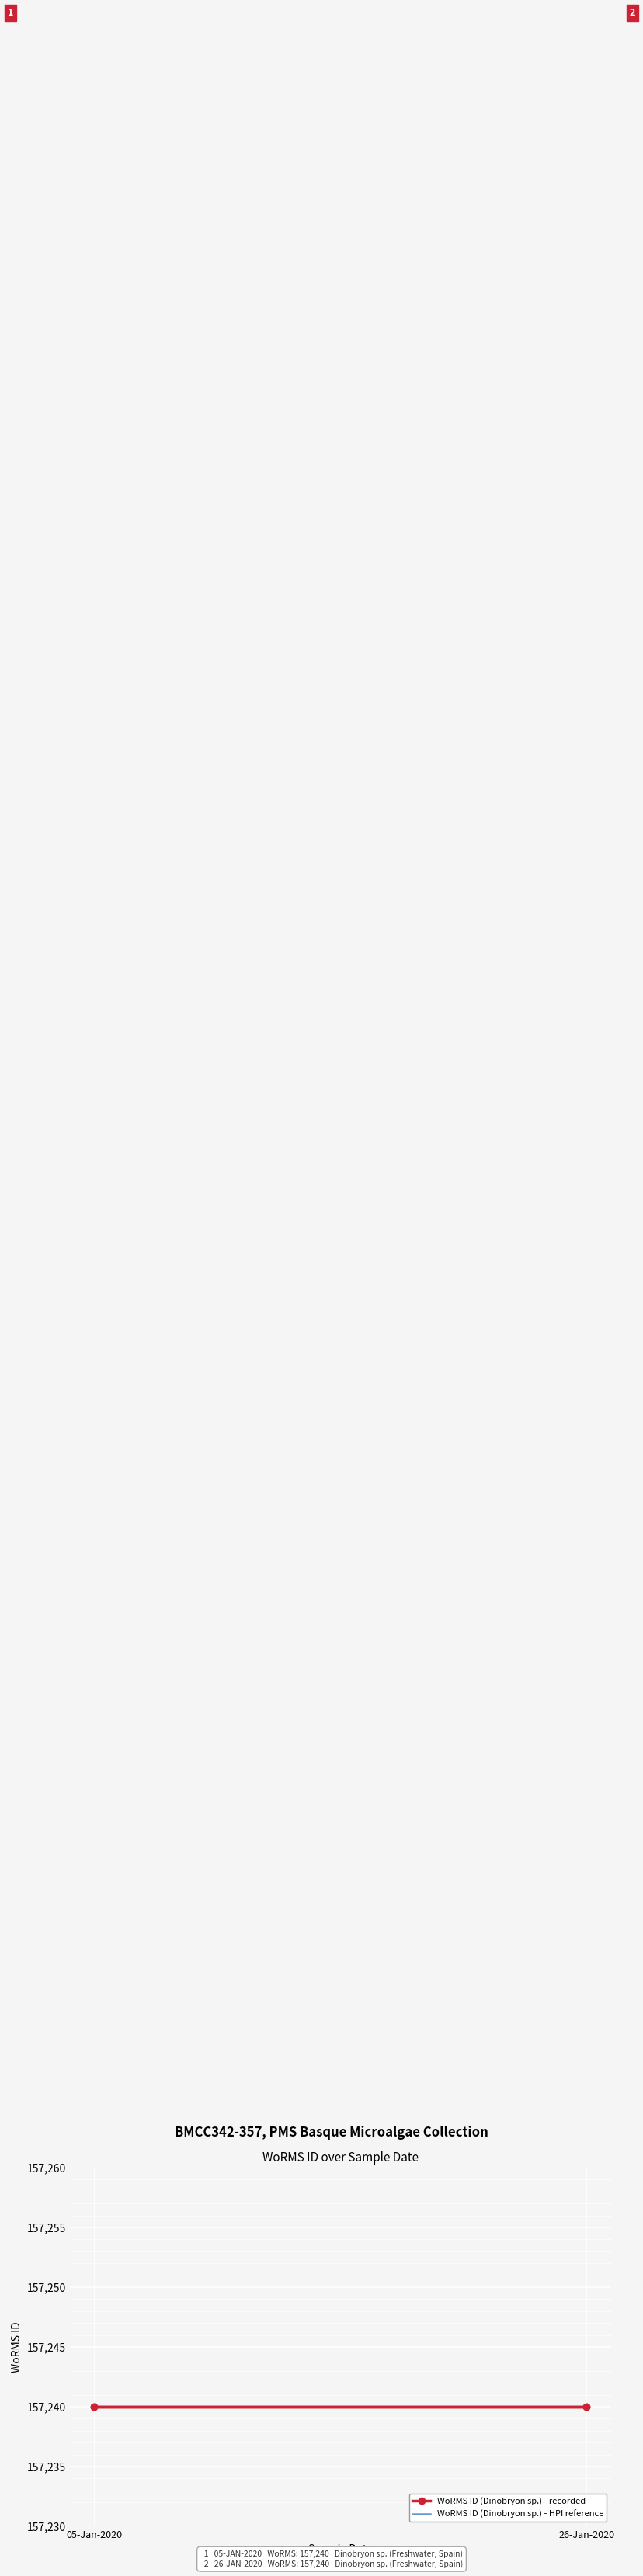

What is the highest value of the WoRMS ID (Dinobryon sp.) - recorded series?

157240.0